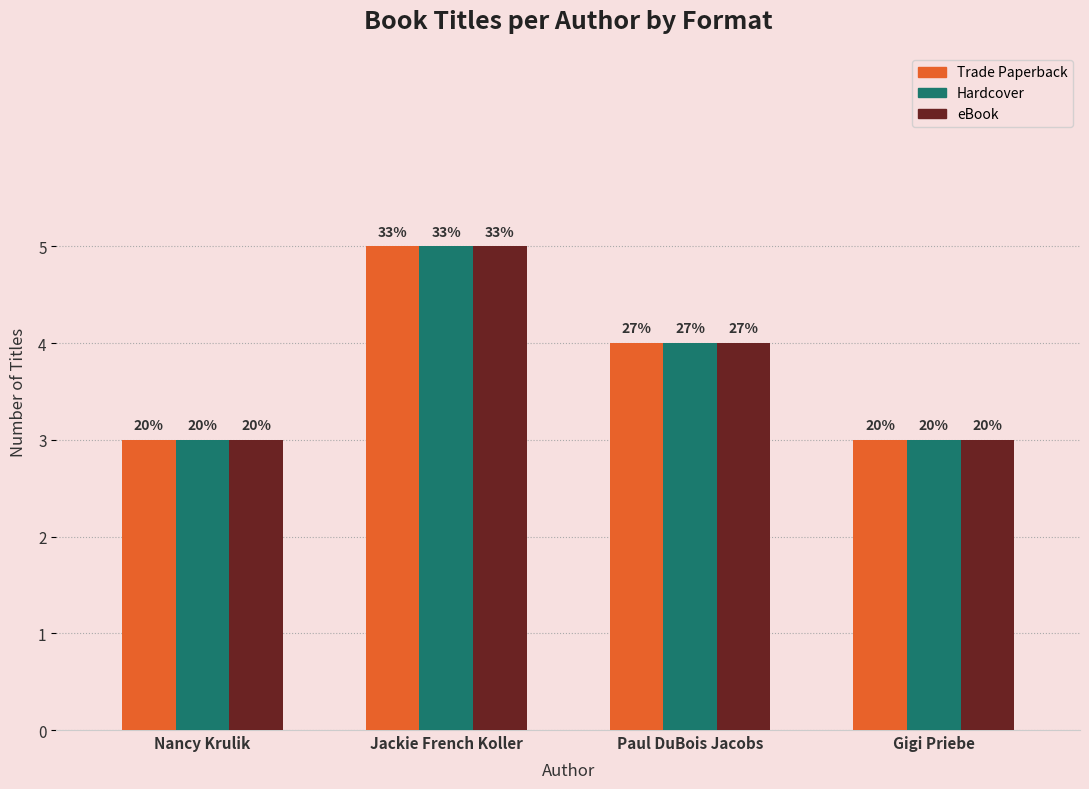

The value of eBook at Gigi Priebe is 3. True or false?

True